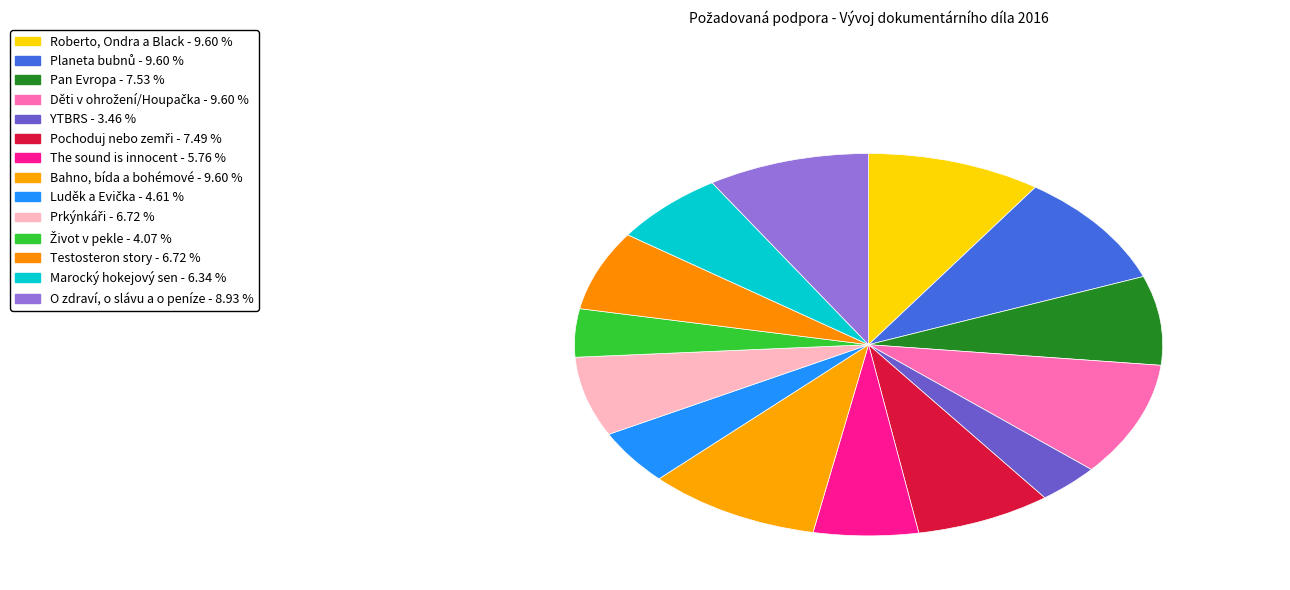

How many slices are in this pie chart?

14